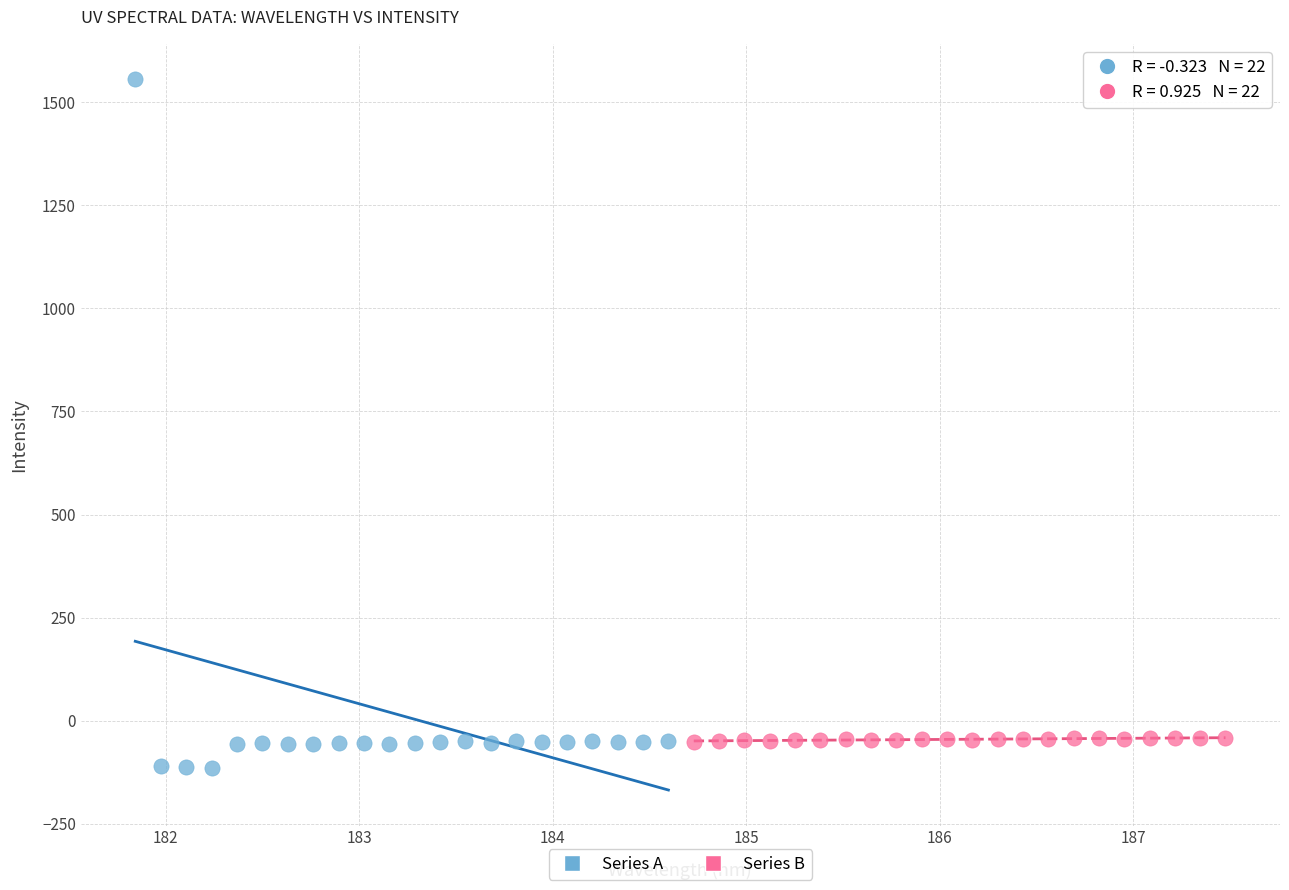

Which series contains the highest Y value?

Series A